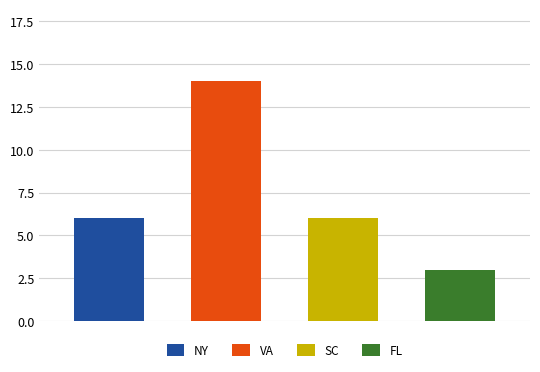

How many bars are there in each group?

4